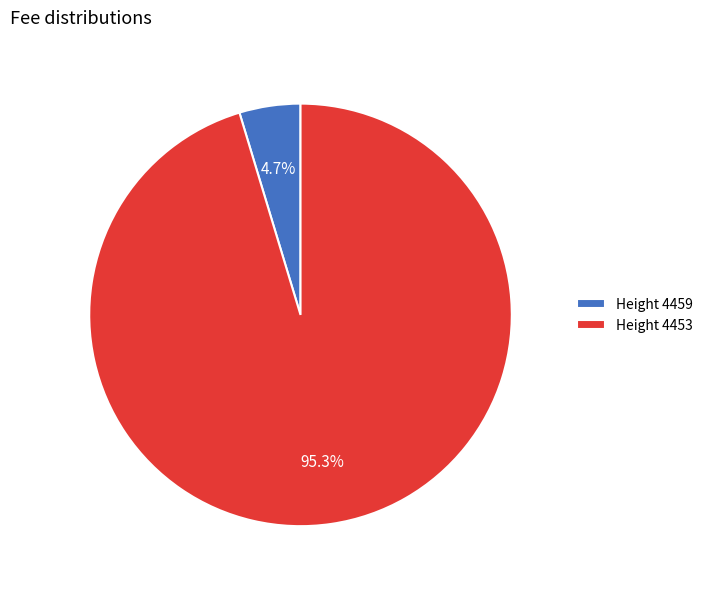

Which has a higher value, Height 4459 or Height 4453?

Height 4453